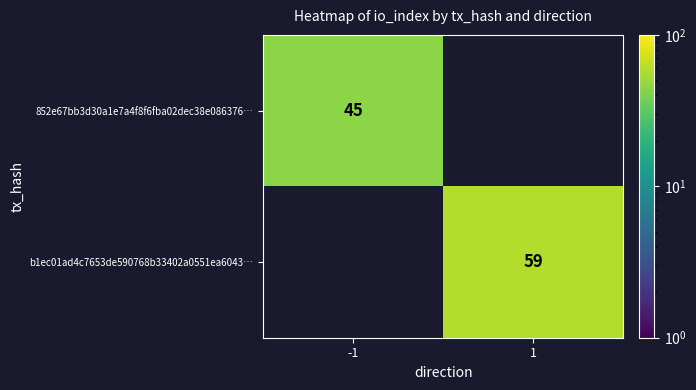

Which label corresponds to the largest value in the chart?

1